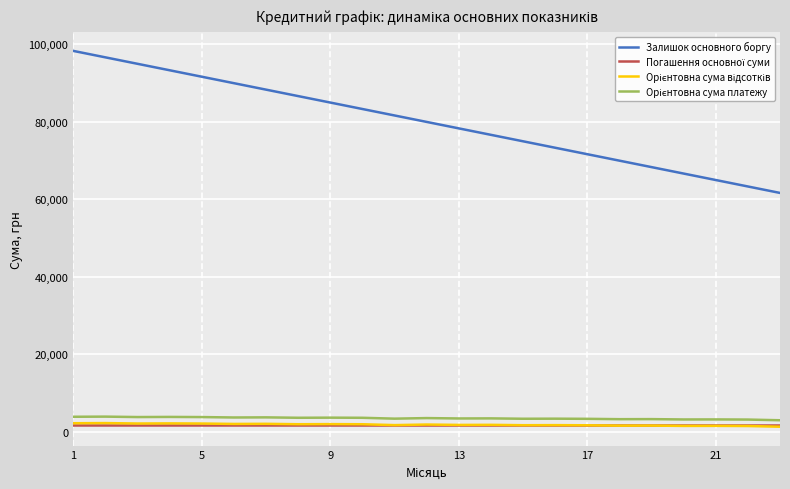

Which series has the largest total across all categories?

Залишок основного боргу